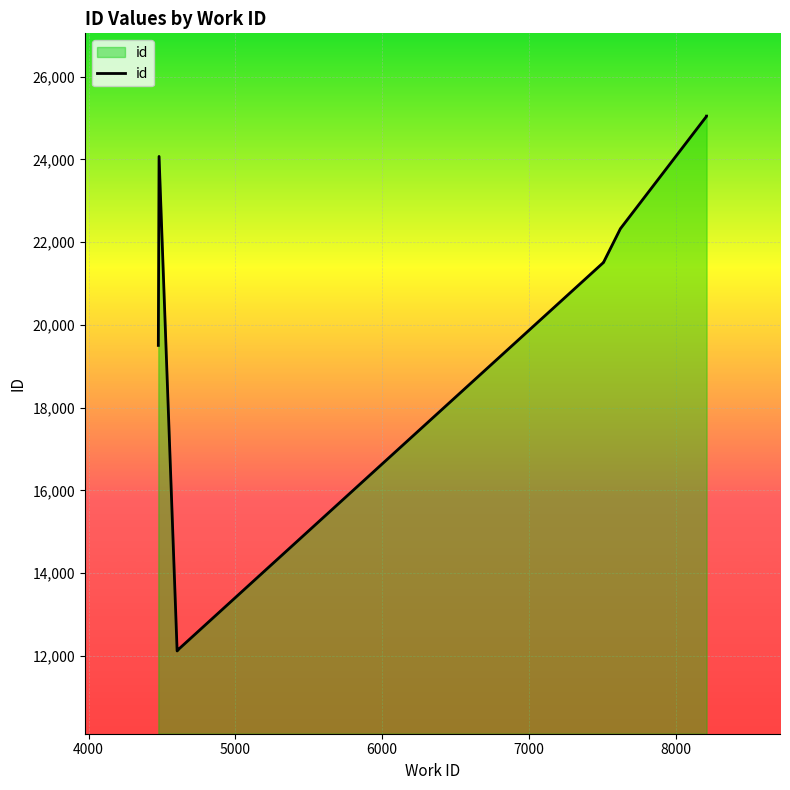

What is the value of the 6th point from the left?

21513